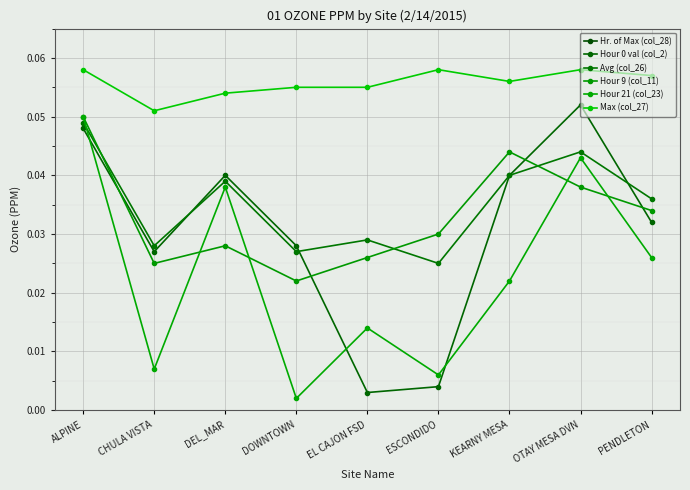

At which category does Hr. of Max (col_28) reach its first local valley?

CHULA VISTA